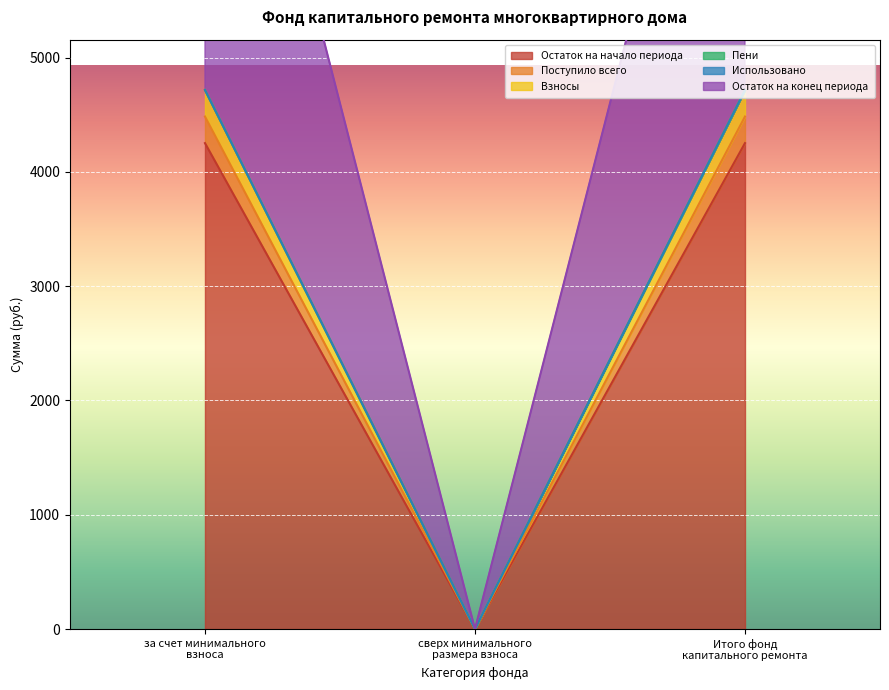

Is it true that Остаток на начало периода equals 4252.0 at Итого фонд капитального ремонта?

True